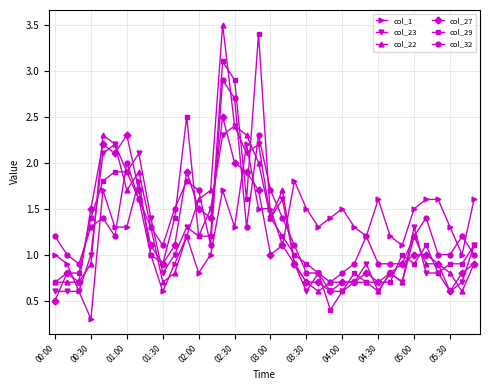

What is the lowest value of the col_32 series?

0.7